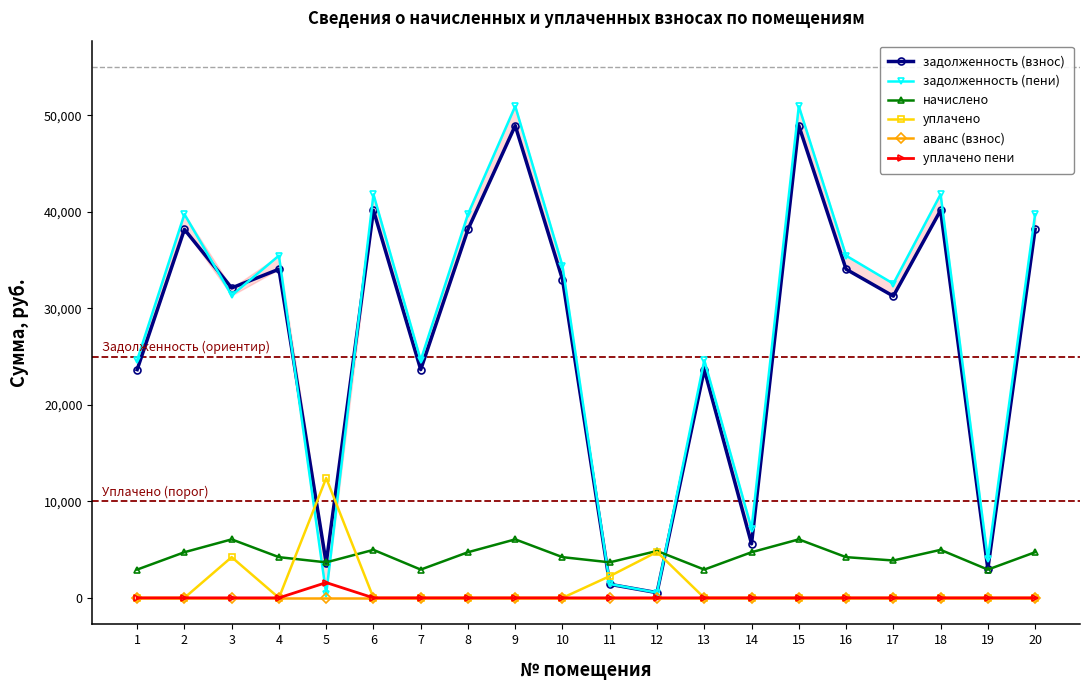

Rank the series at 1 from highest to lowest value.

задолженность (пени), задолженность (взнос), начислено, уплачено, аванс (взнос), уплачено пени